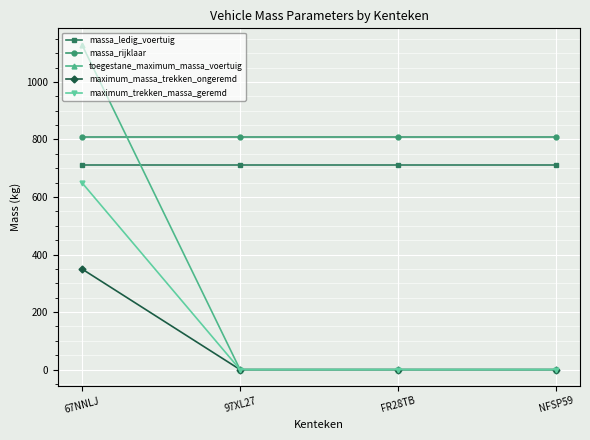

At which category is the sum across all series the highest?

67NNLJ